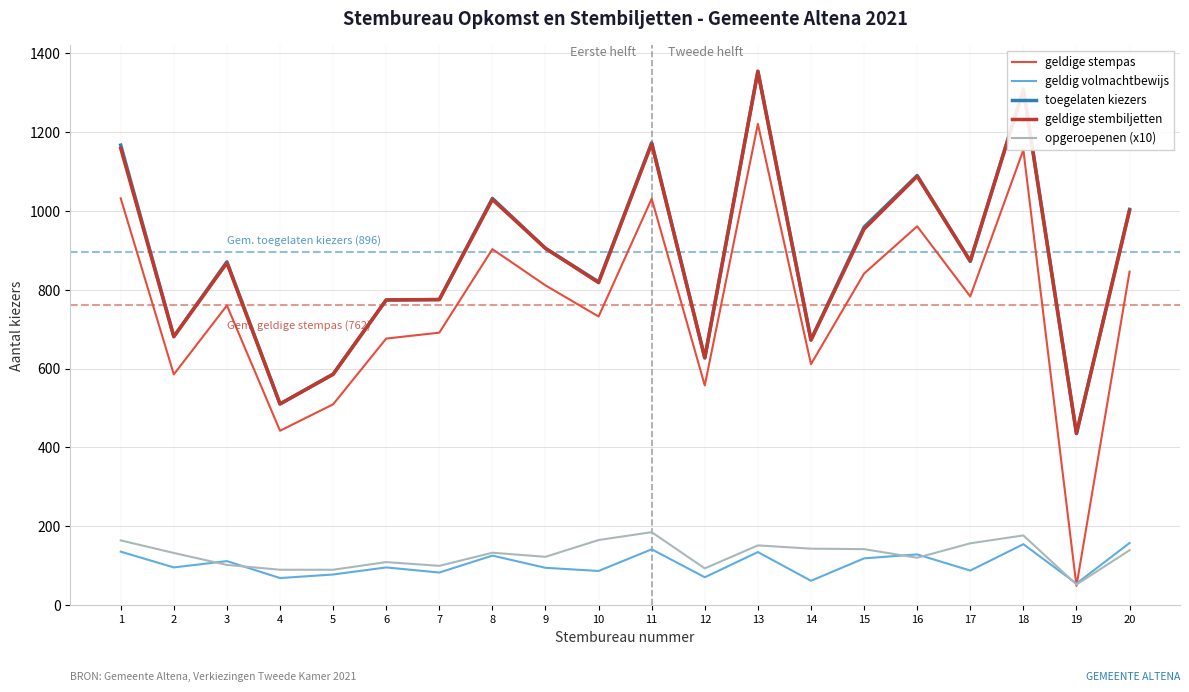

The value of geldig volmachtbewijs at 5 is 77.0. True or false?

True